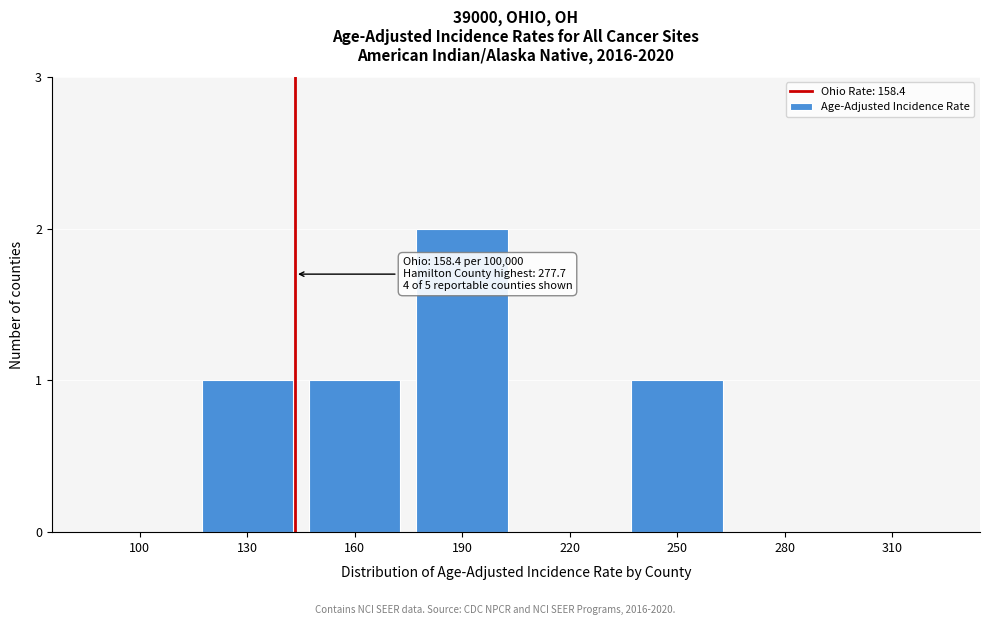

Reading left to right, what are all the values shown in this chart?

100=0	130=1	160=1	190=2	220=0	250=1	280=0	310=0